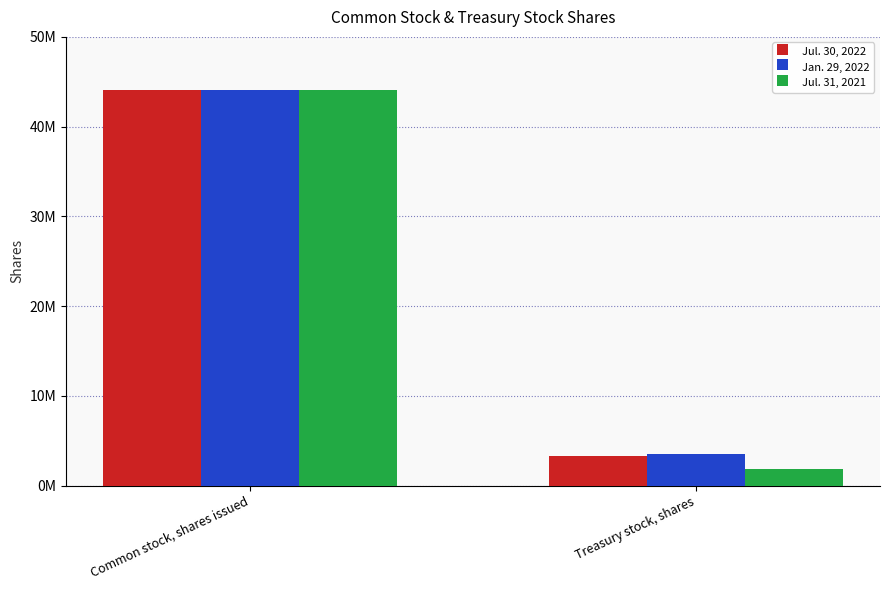

What is the approximate value of Jan. 29, 2022 at Treasury stock, shares?

3500000